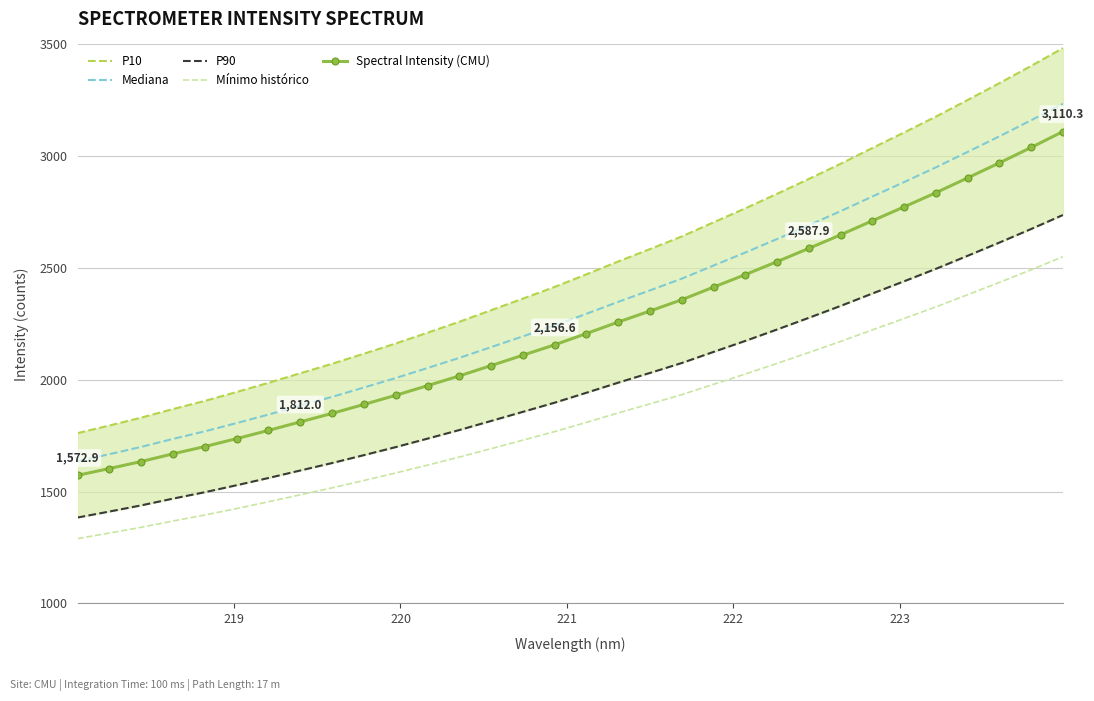

True or false: Spectral Intensity (CMU) and Mediana intersect in this chart.

False